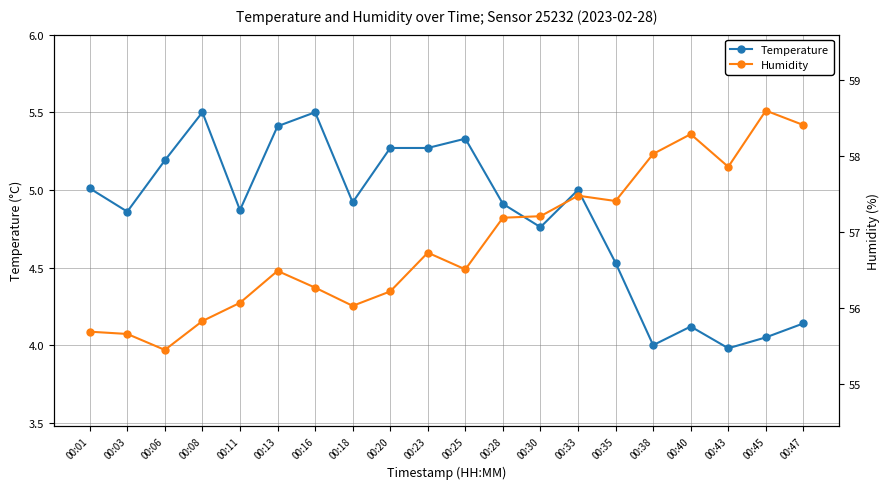

What is the average value of the Humidity series?

56.9